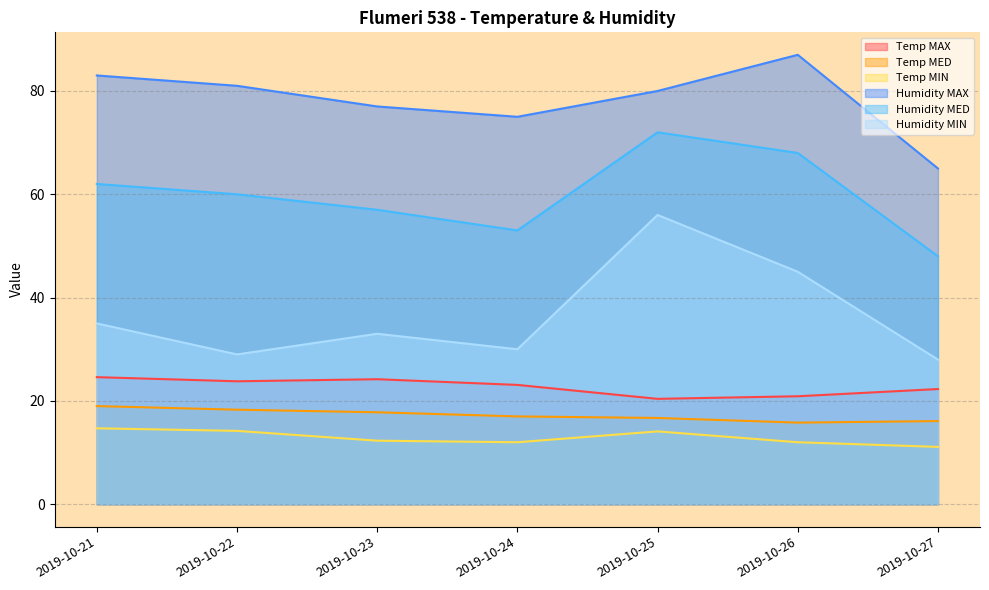

How many lines are shown in the chart?

6